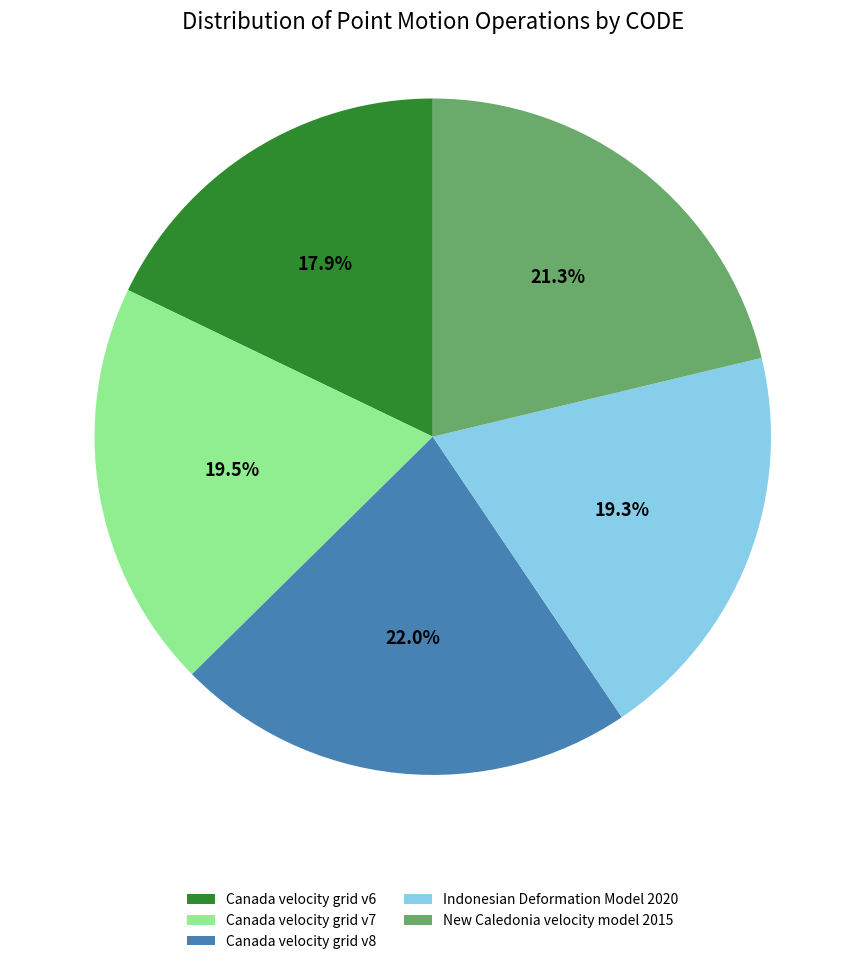

Approximately how many times larger is the value at Canada velocity grid v7 compared to New Caledonia velocity model 2015?

0.9